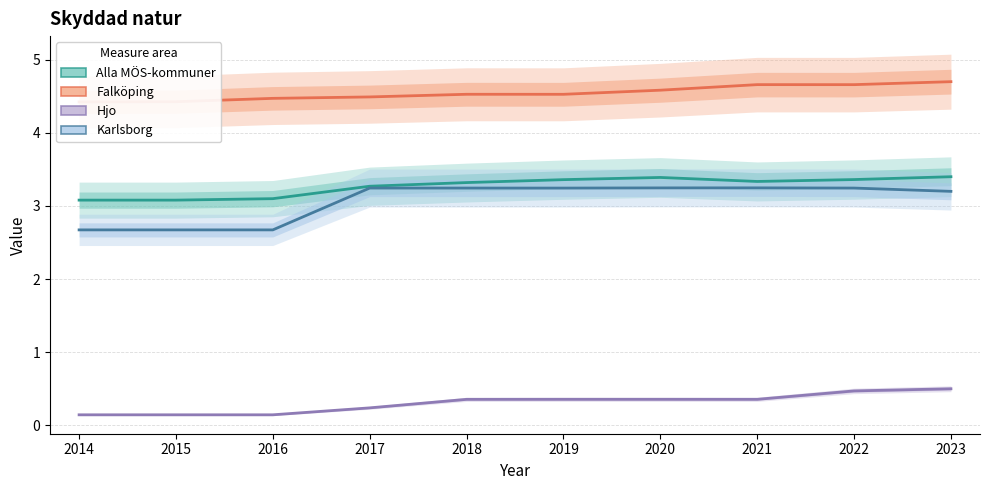

What is the lowest value of the Falköping series?

4.4